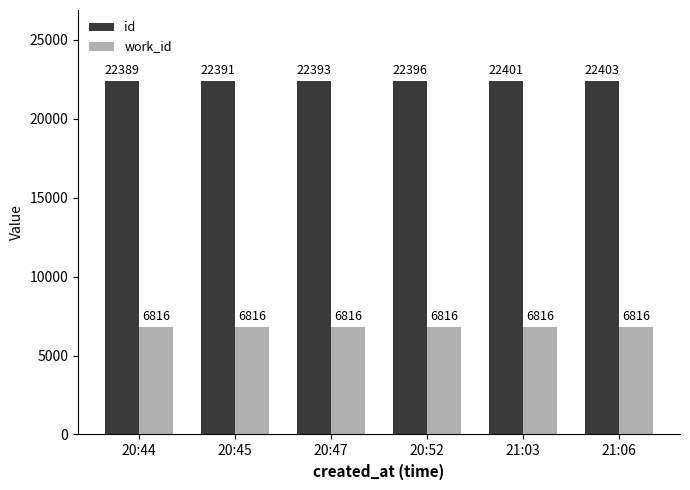

Does the chart contain stacked bars?

No